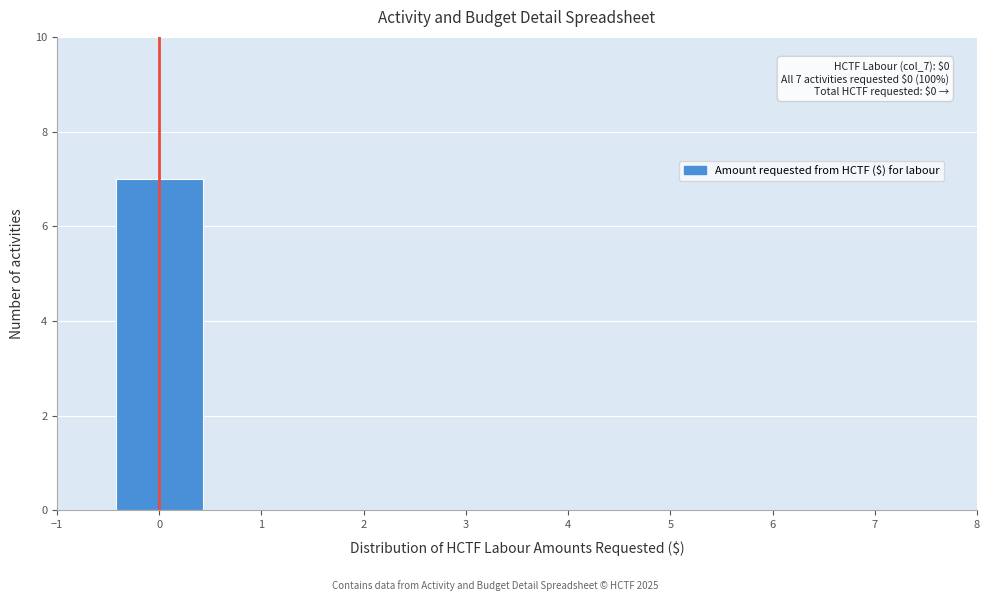

Over which range of the x-axis is the bar tallest?

-0.5 to 0.5